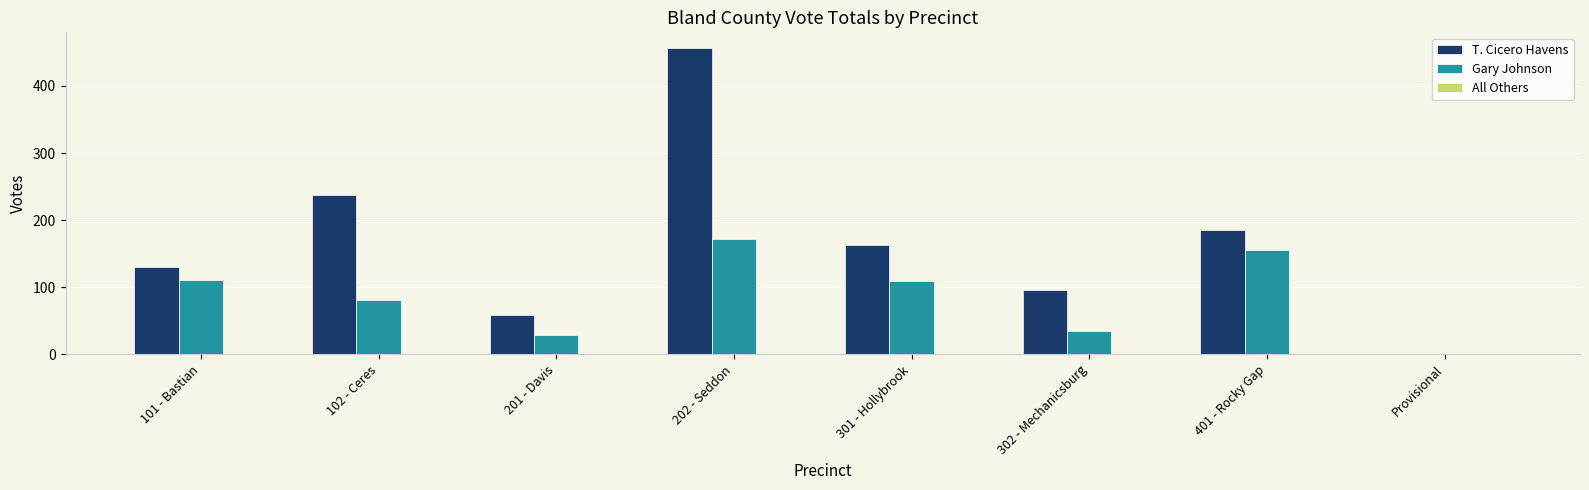

Is it true that Gary Johnson equals -92 at Provisional?

False